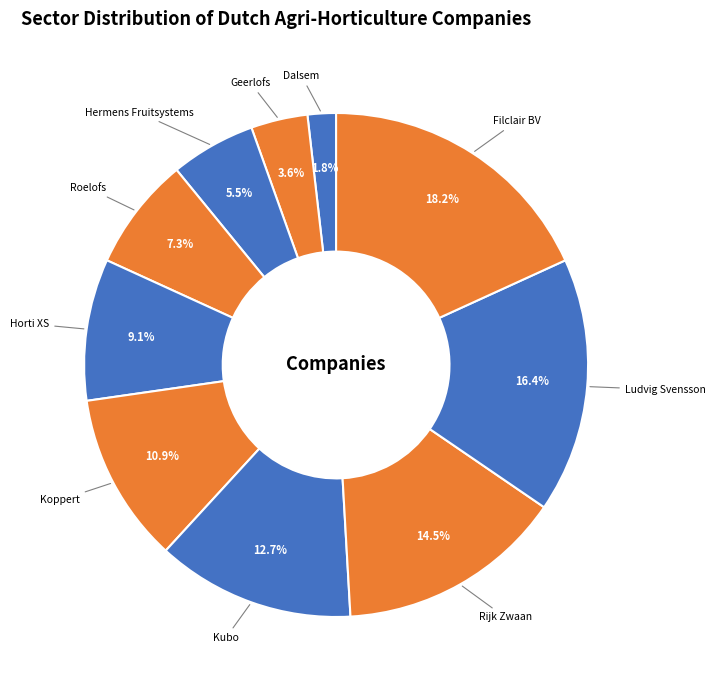

Does Rijk Zwaan represent more than half of the total?

No